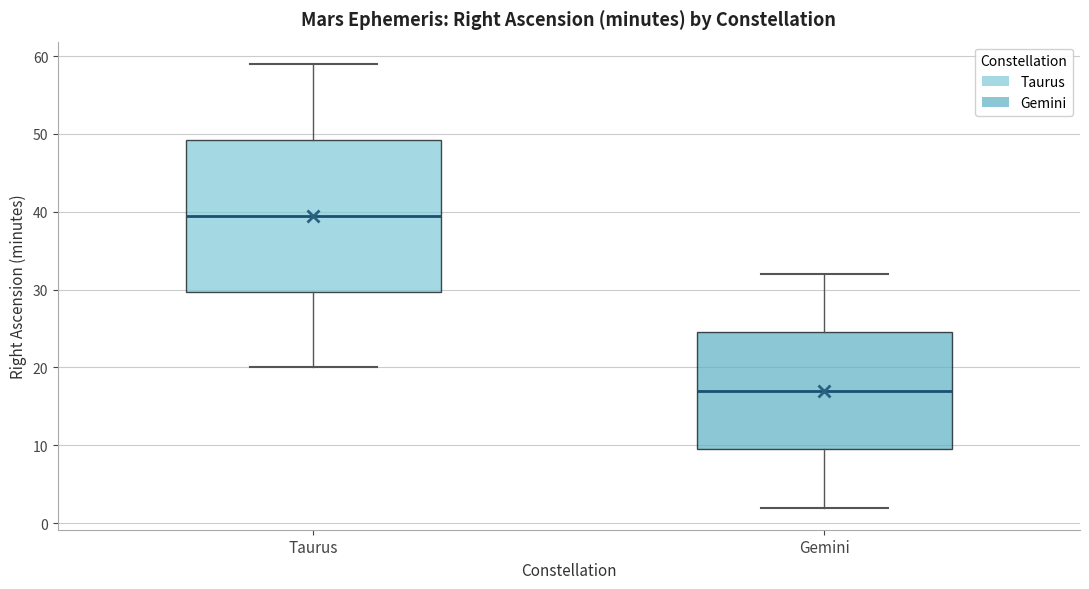

Where is the lower edge of the box for Taurus on the y-axis? The values are not printed on the chart, so give them approximately, as read against the axis.

30